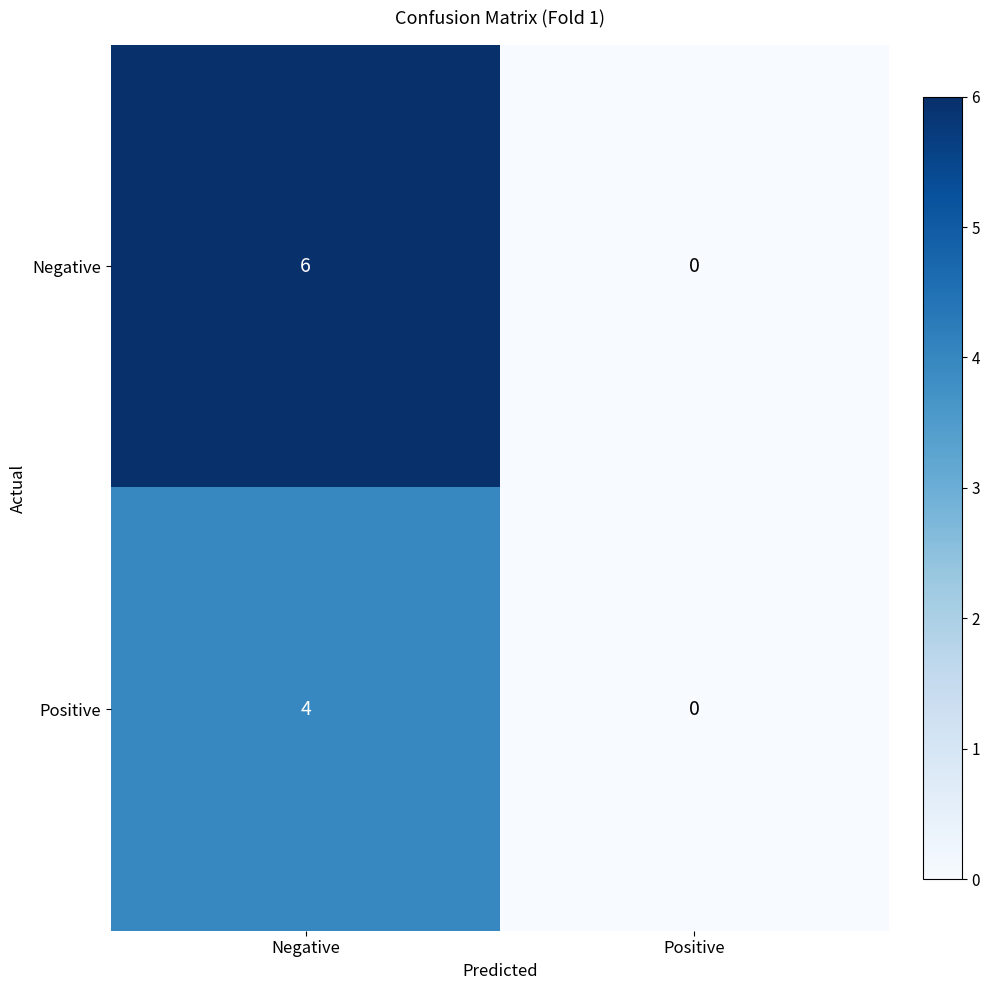

Reading right to left, extract all data points from this chart.

Negative: Positive=0	Negative=6
Positive: Positive=0	Negative=4